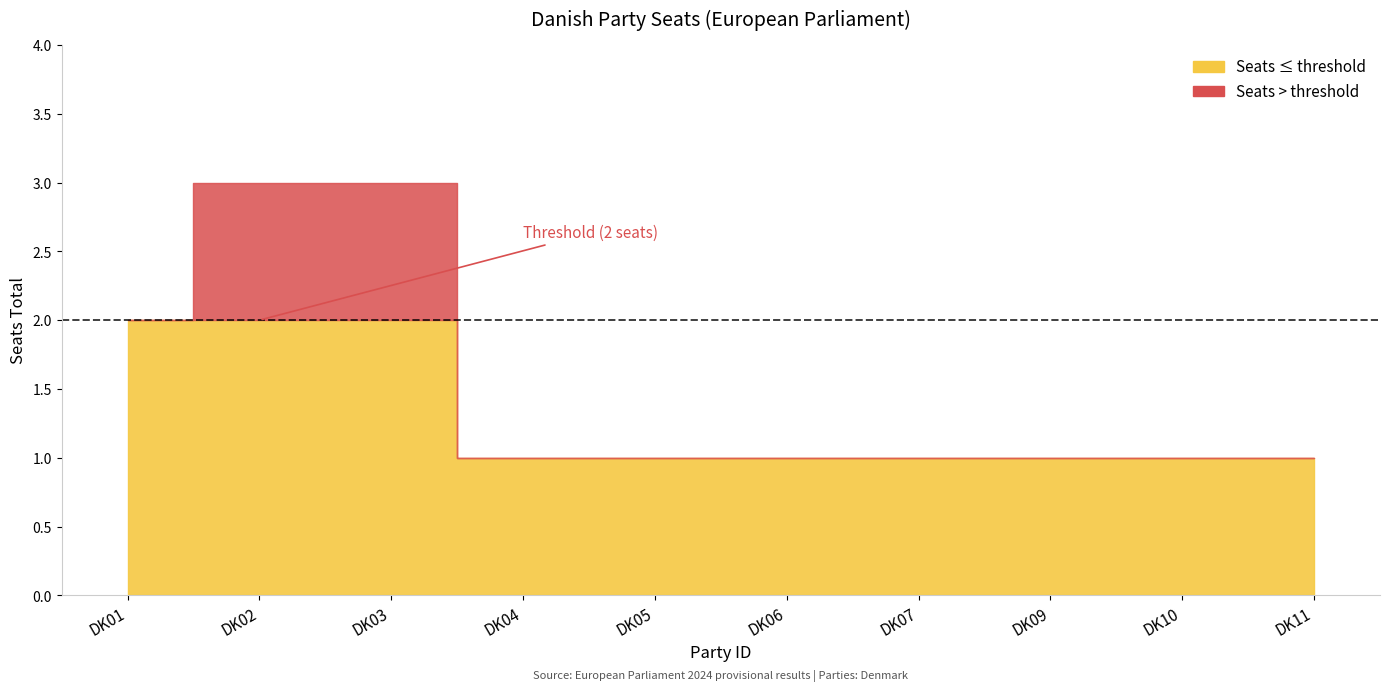

What is the greatest value displayed?

3